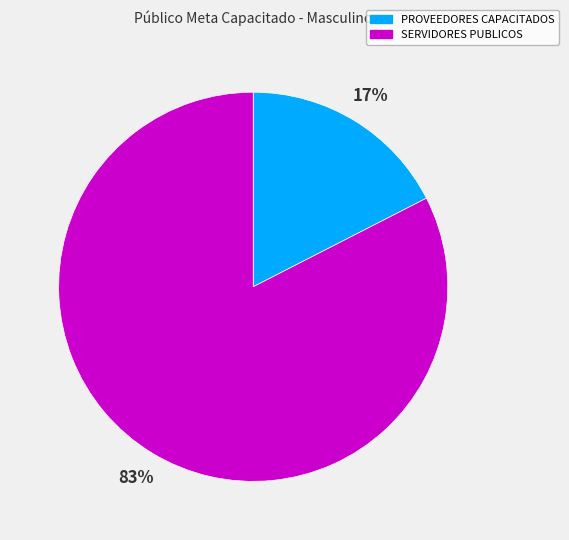

Does SERVIDORES PUBLICOS account for over 50% of the chart?

Yes